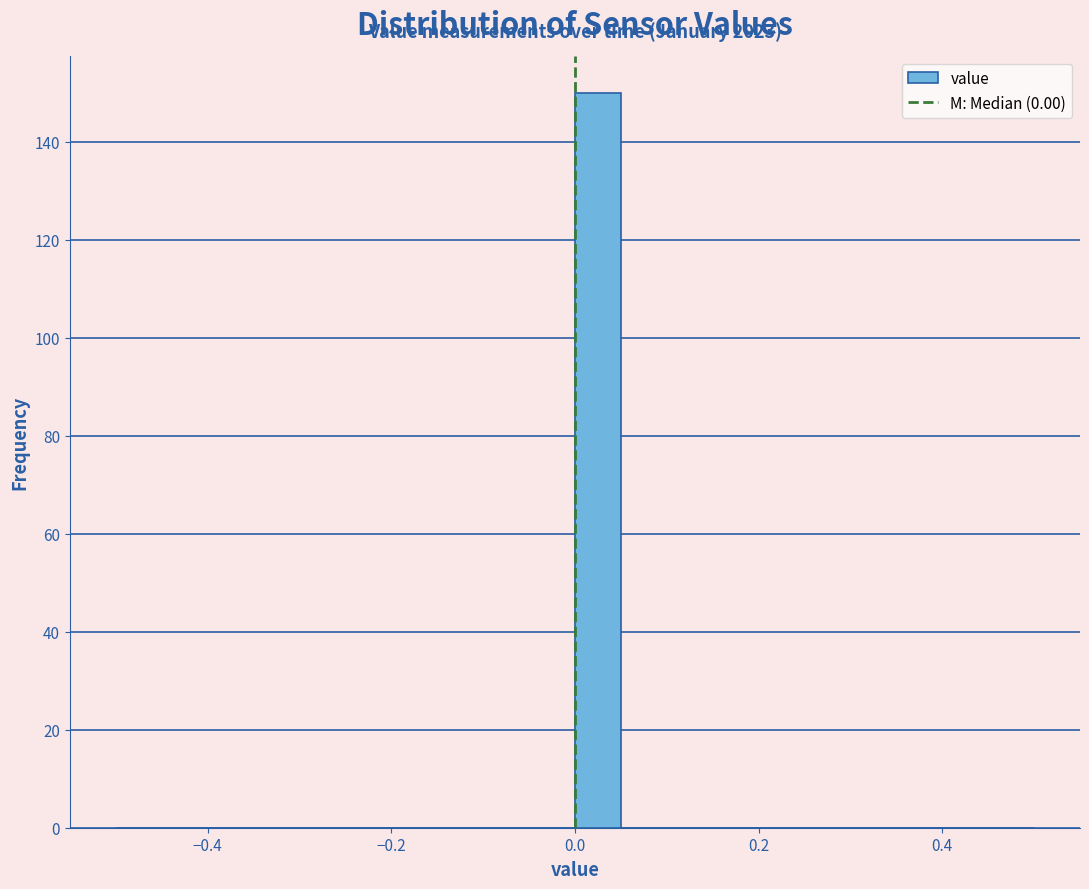

Read against the x-axis, roughly where is the centre of the tallest bar?

0.02